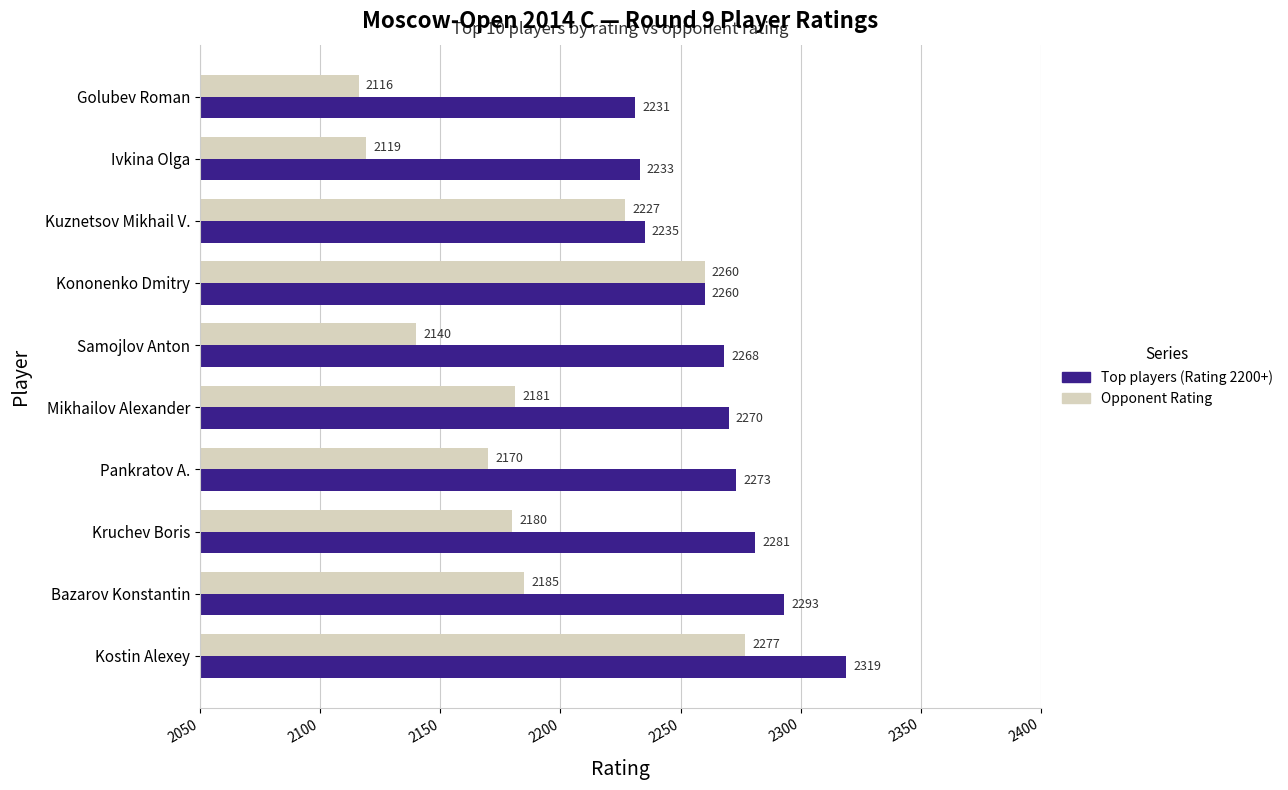

At how many categories does at least one series exceed 2279?

3